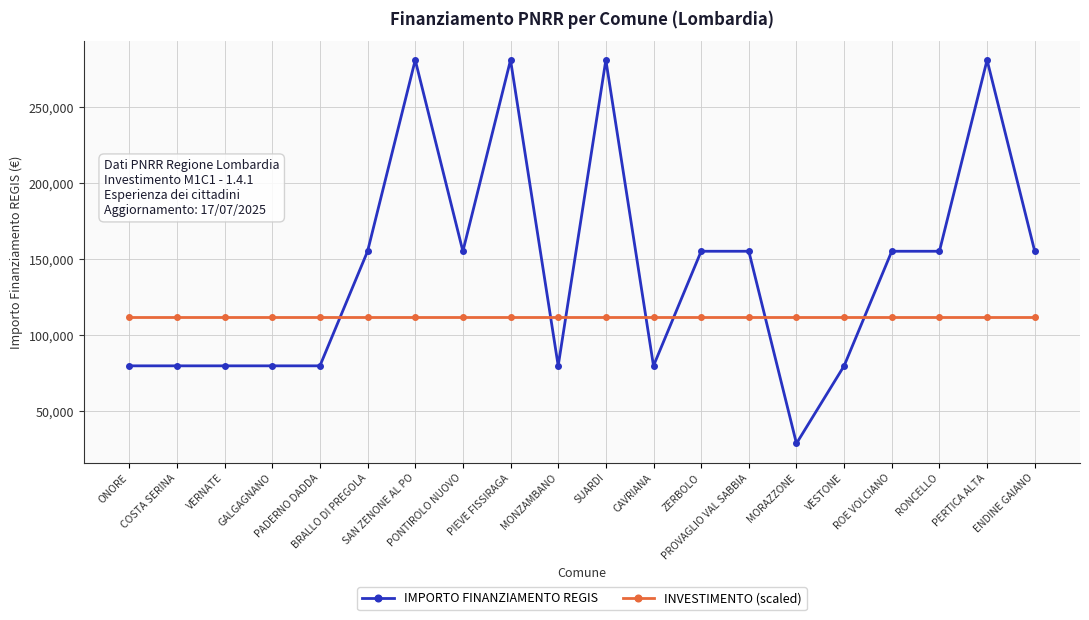

What is the difference between the highest and lowest values at ROE VOLCIANO?

43234